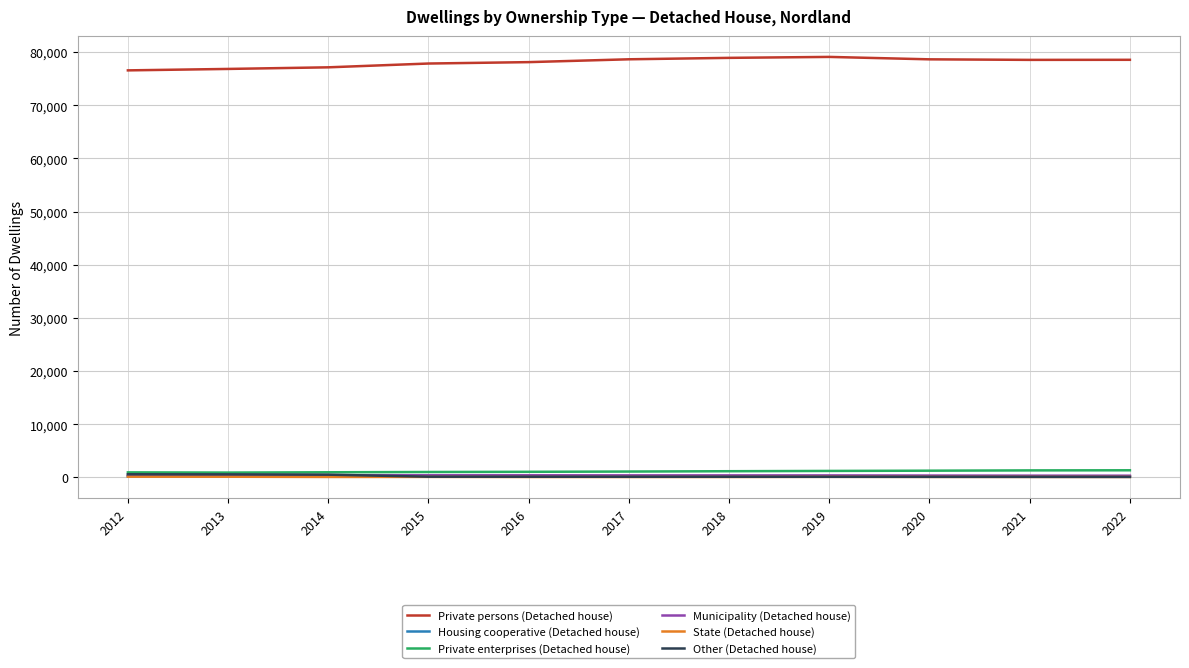

True or false: Housing cooperative (Detached house) and Private persons (Detached house) cross at least once.

False